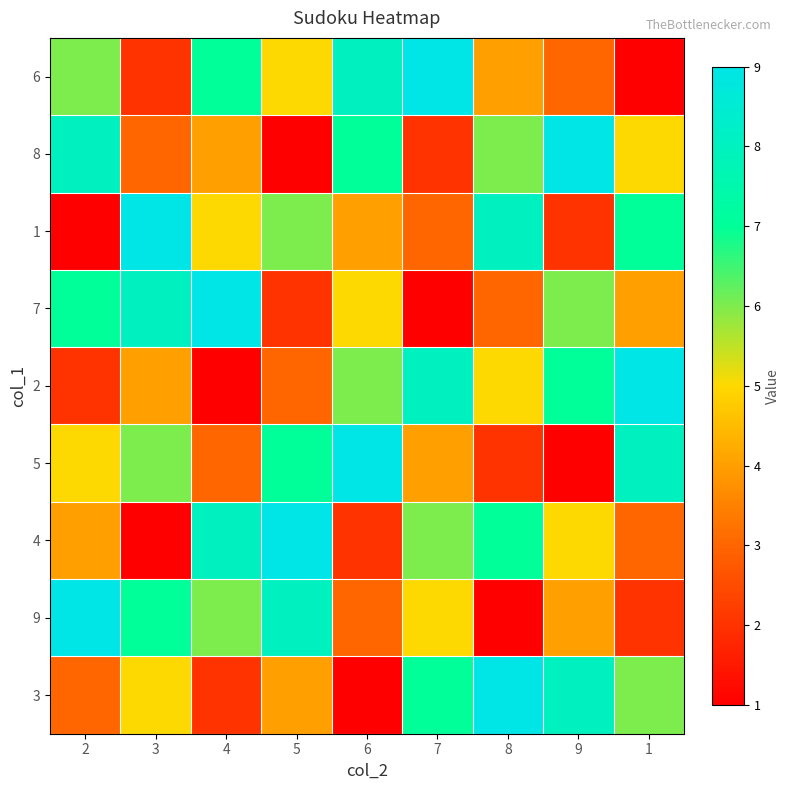

What is the total value across all series at 6?

45